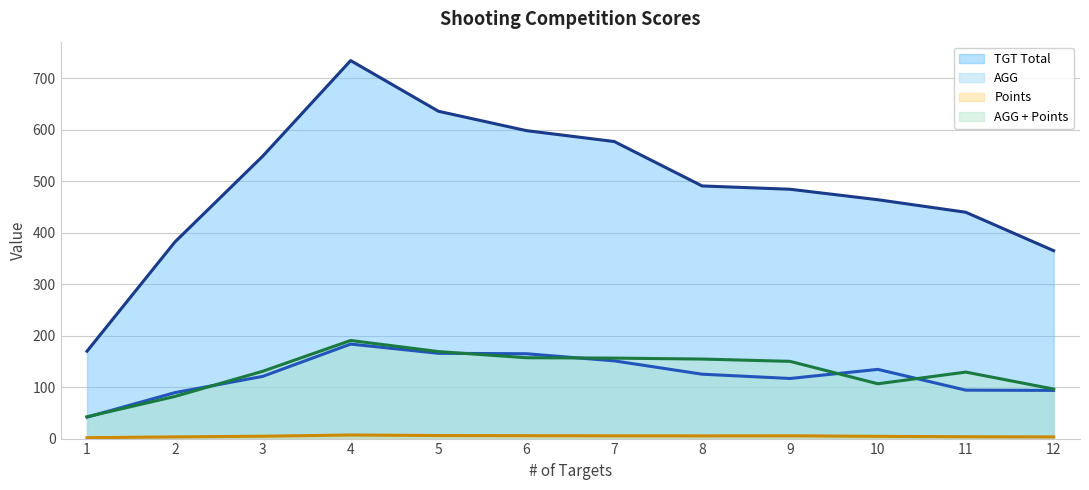

What is the total value across all series at 7?

889.3